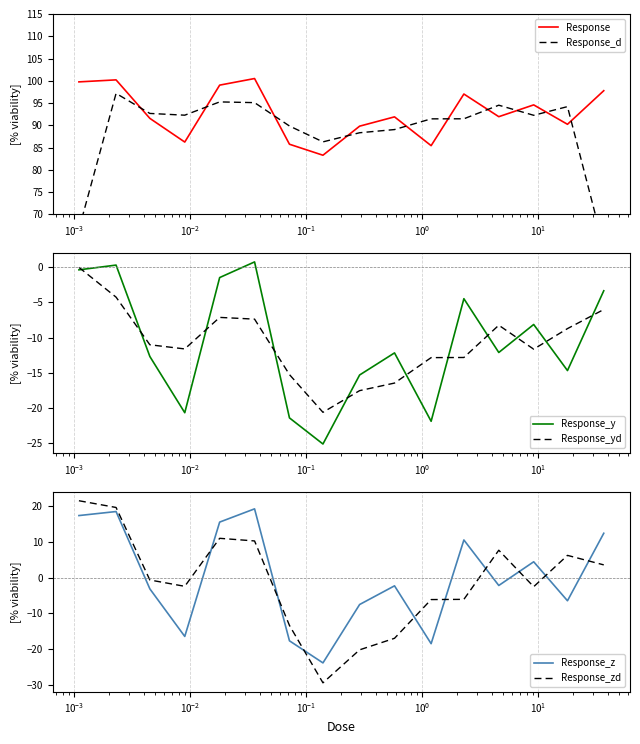

After their last crossing, which series has the higher values: Response_y or Response_yd?

Response_y